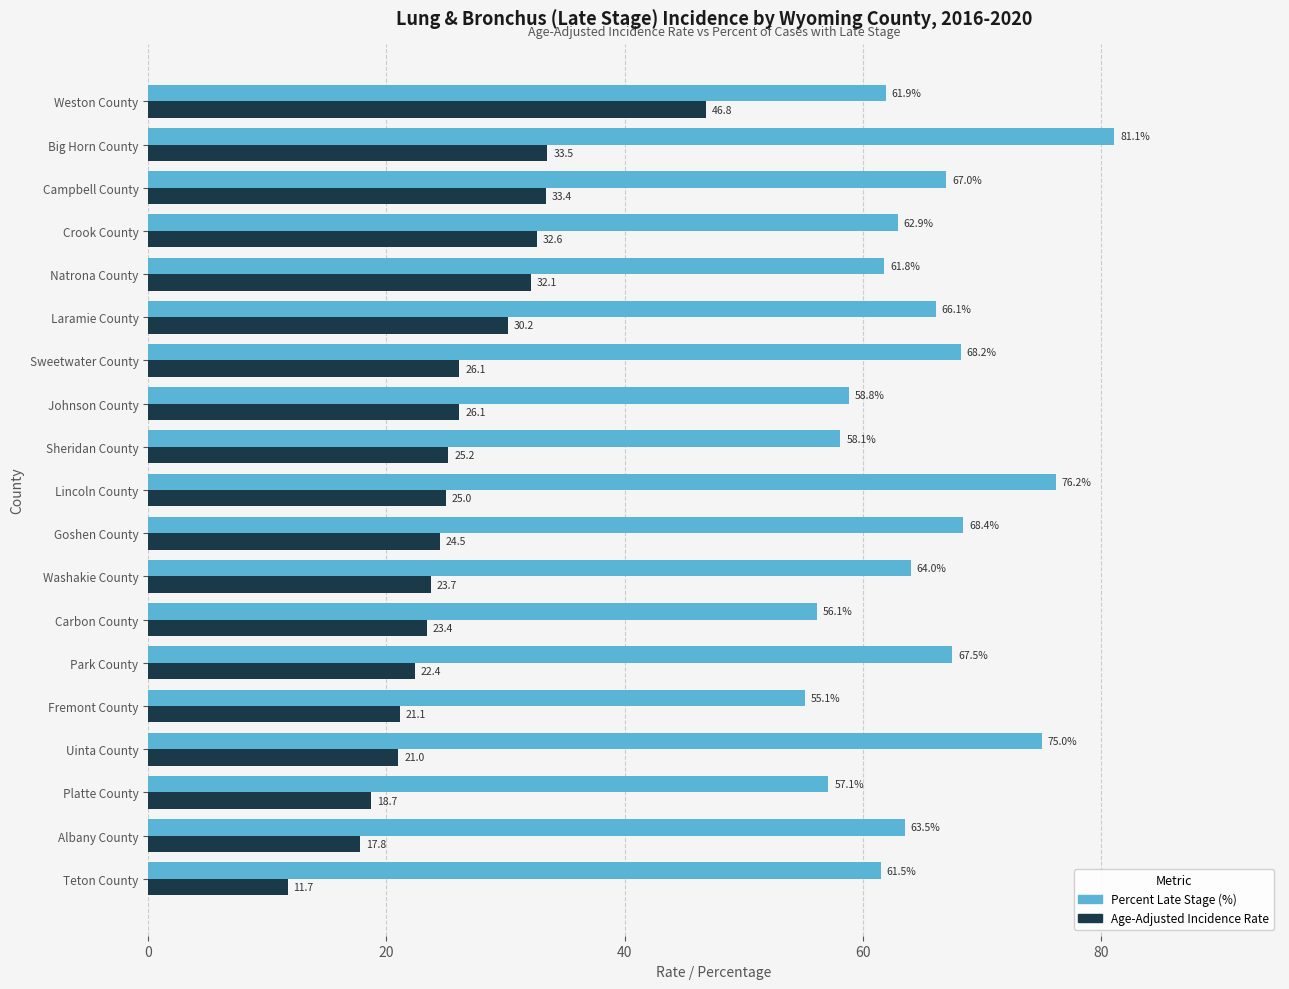

At which category does the chart reach its minimum across all series?

Teton County